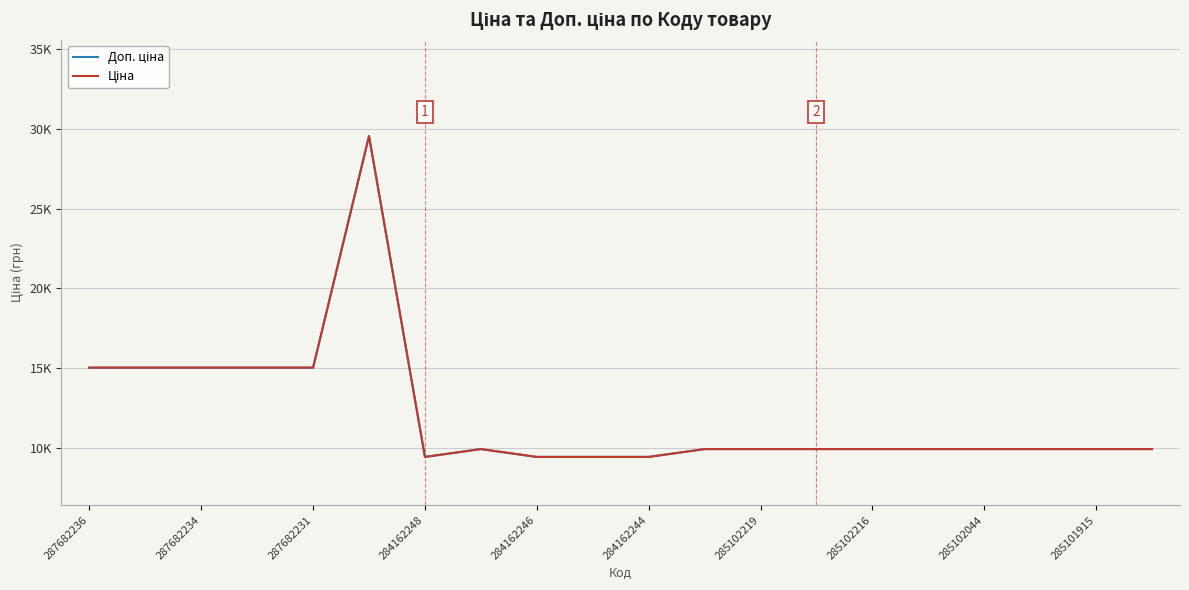

Is this an area chart (filled region under the line)?

No